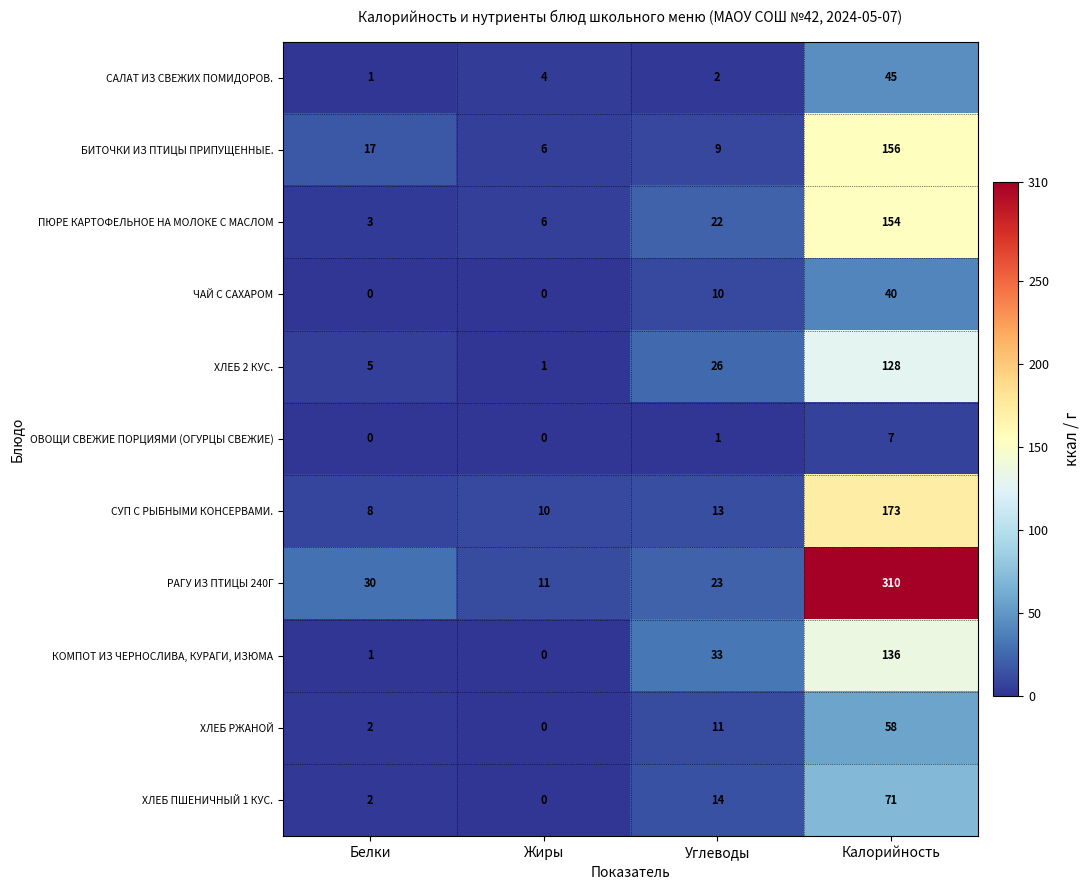

The value of ПЮРЕ КАРТОФЕЛЬНОЕ НА МОЛОКЕ С МАСЛОМ at Калорийность is 103. True or false?

False